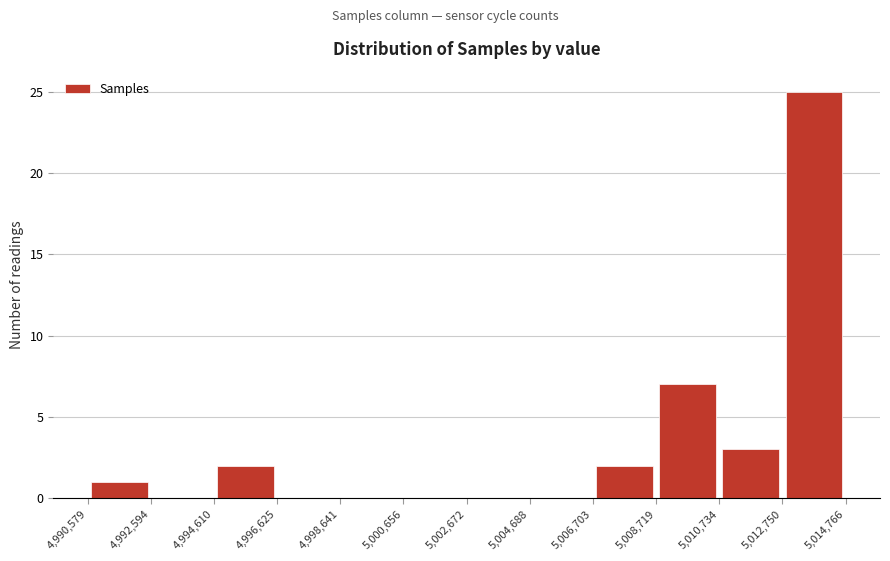

Reading left to right, transcribe this chart: for each bar, give the range it covers on the x-axis and its height. The values are not printed on the chart, so give them approximately, as read against the axis.

4,990,579 to 4,992,594: 1
4,992,594 to 4,994,610: 0
4,994,610 to 4,996,625: 2
4,996,625 to 4,998,641: 0
4,998,641 to 5,000,656: 0
5,000,656 to 5,002,672: 0
5,002,672 to 5,004,688: 0
5,004,688 to 5,006,703: 0
5,006,703 to 5,008,719: 2
5,008,719 to 5,010,734: 7
5,010,734 to 5,012,750: 3
5,012,750 to 5,014,766: 25